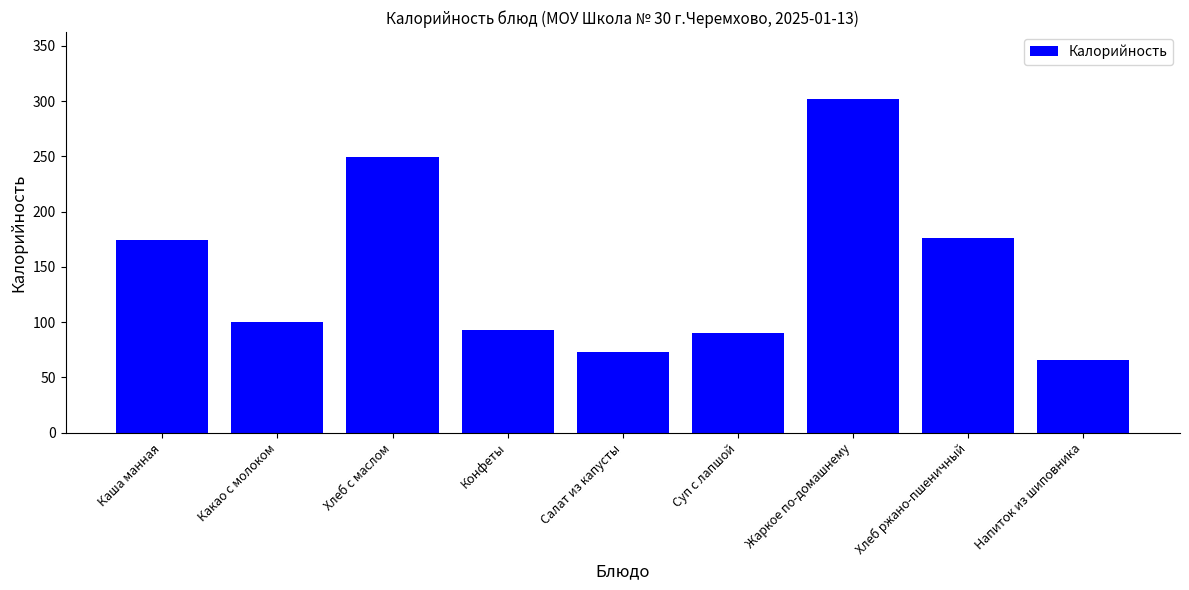

How many values are below 100?

4